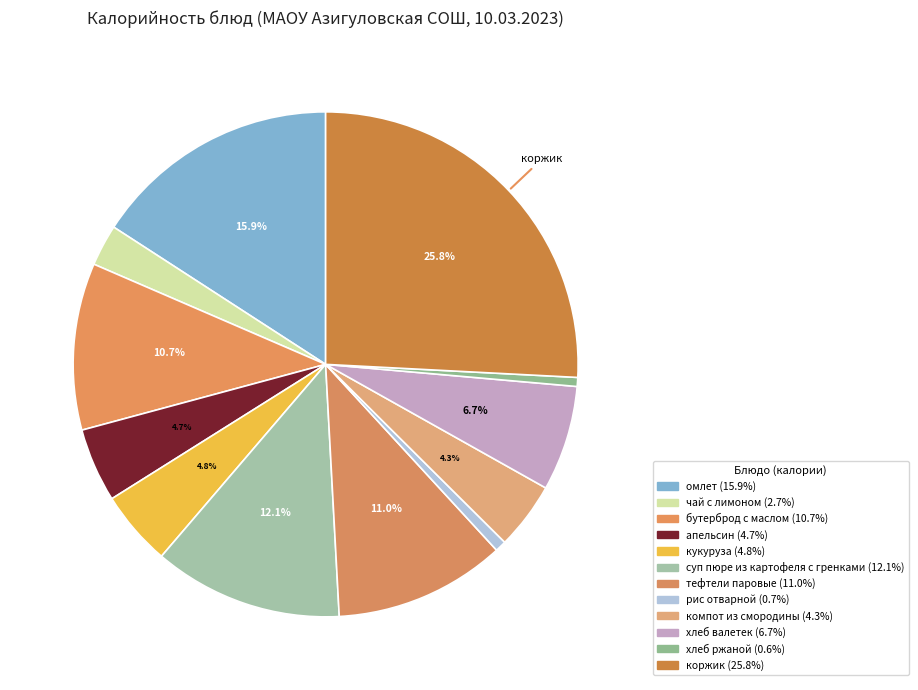

To the nearest percent, what portion does тефтели паровые represent?

11%